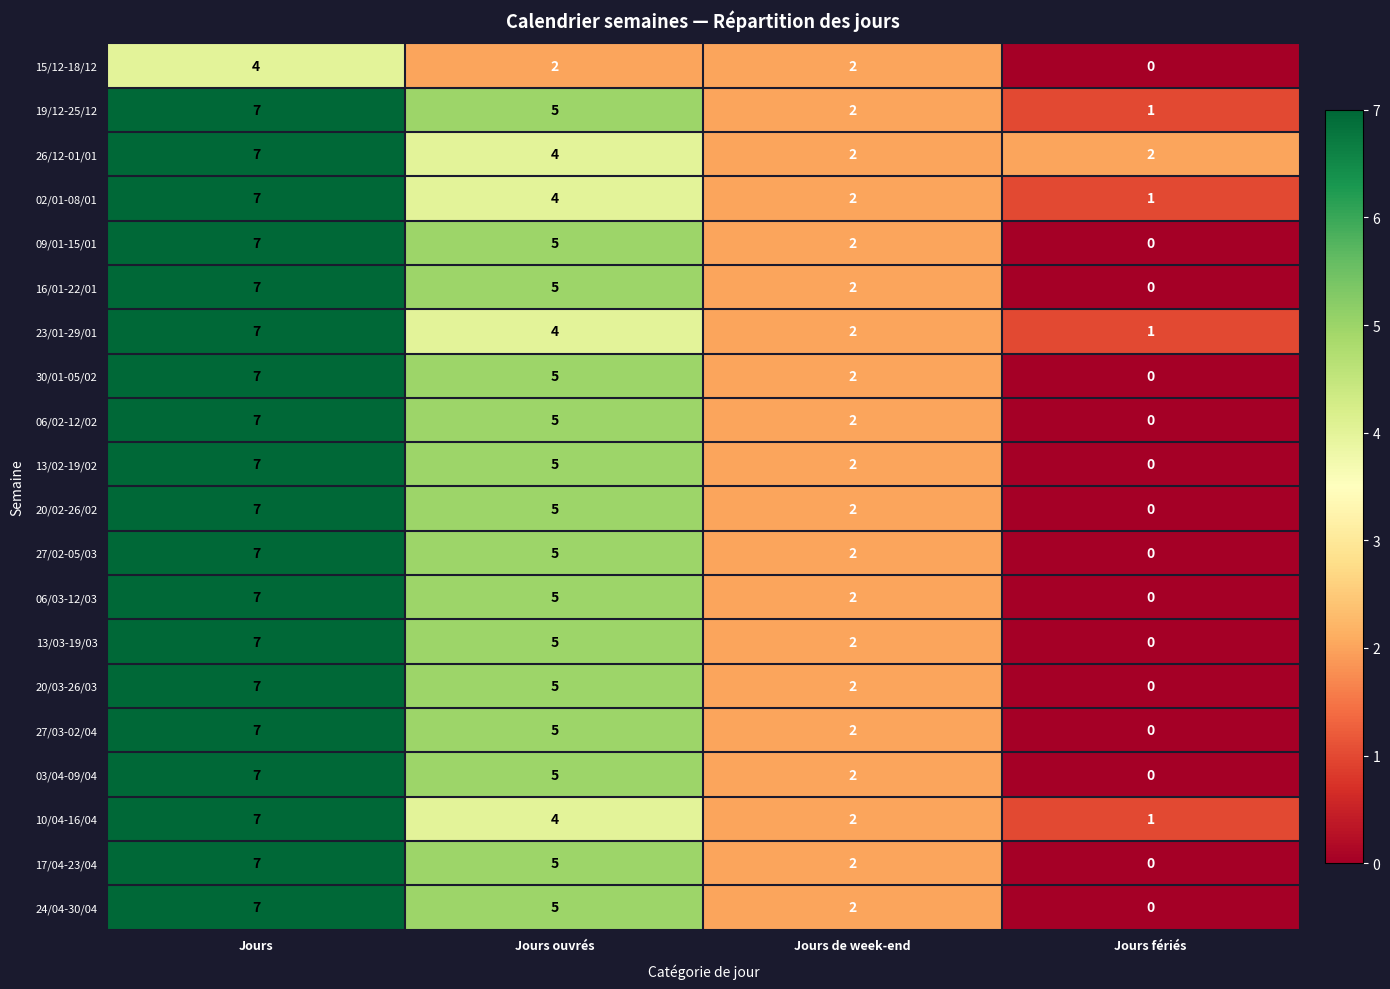

Which category has the lowest value in the 24/04-30/04 series?

Jours fériés